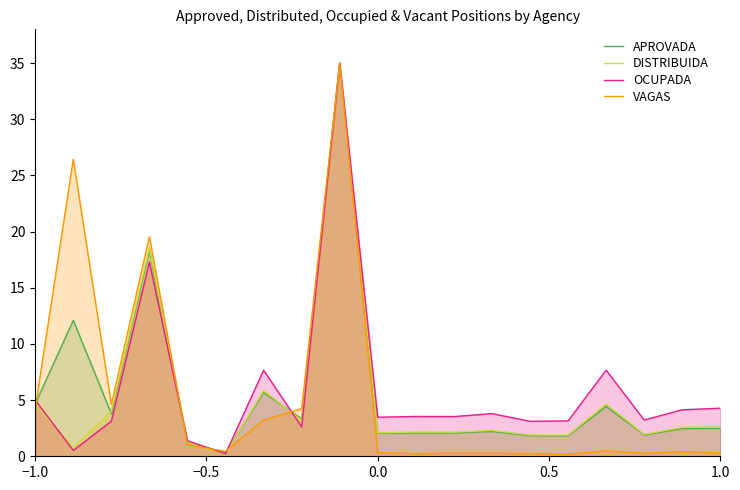

Which series has the largest total across all categories?

OCUPADA